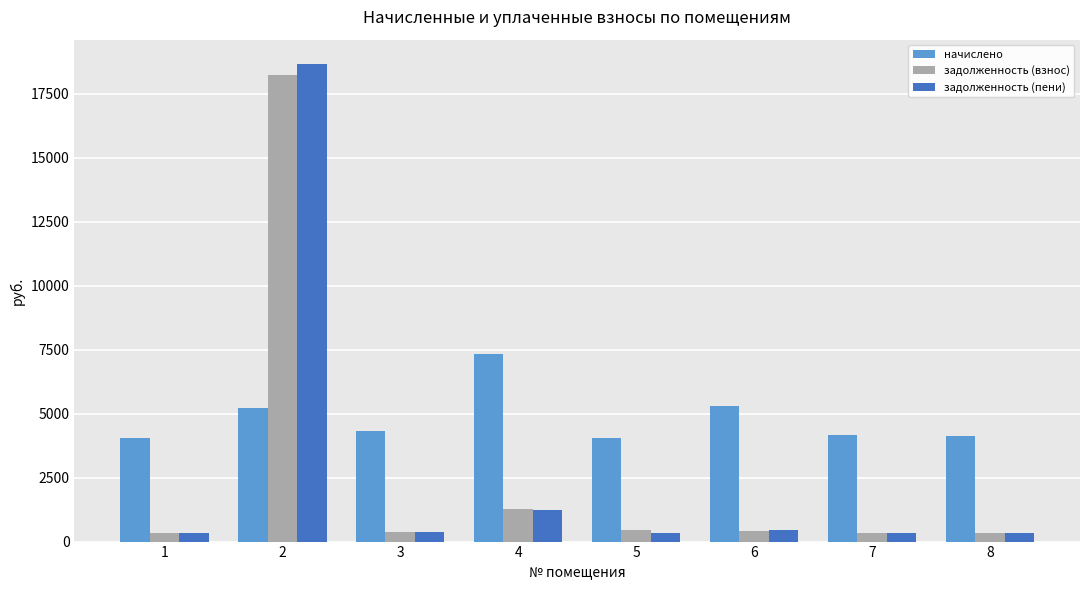

What is the sum of all задолженность (пени) values?

22103.6